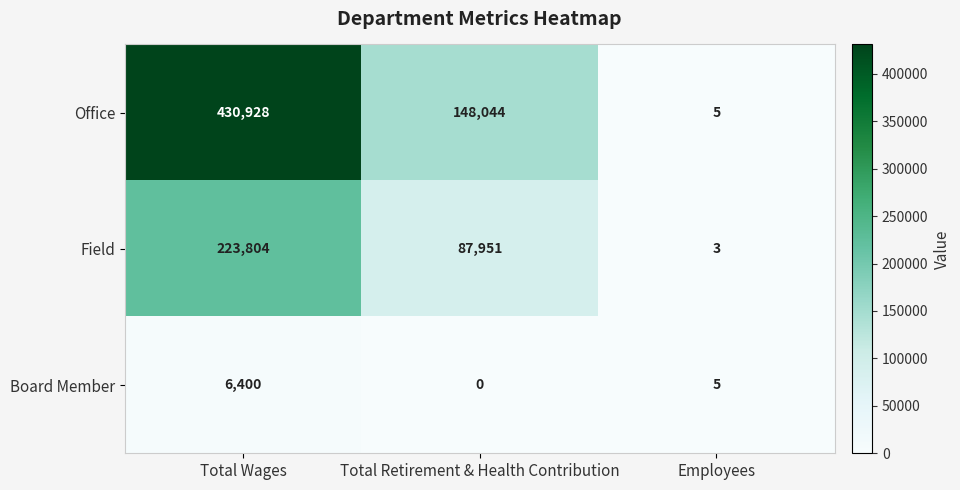

At which label does Board Member first exceed 5?

Total Wages